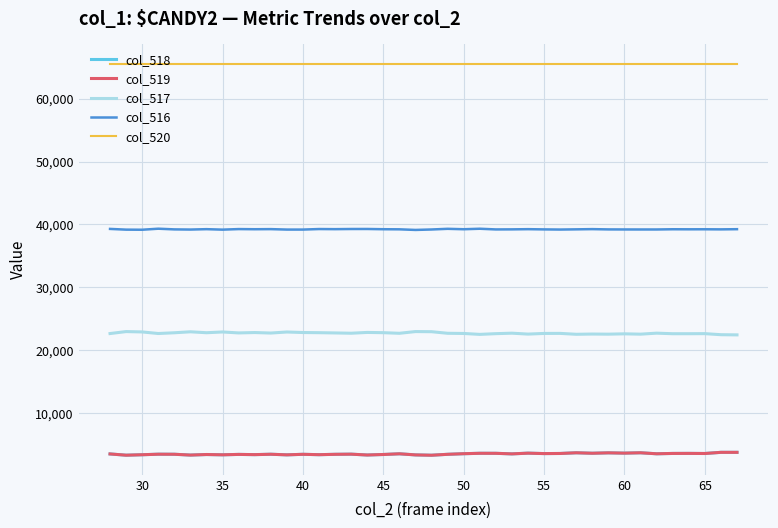

At how many categories does at least one series exceed 37596?

40